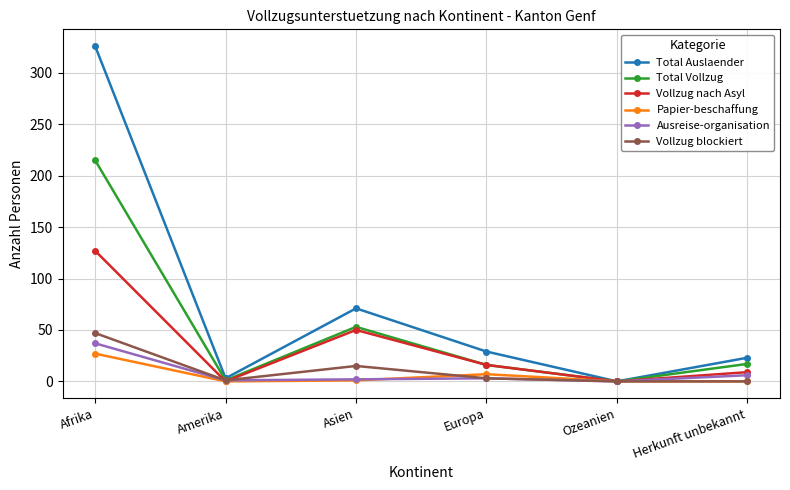

At how many categories does at least one series exceed 151?

1